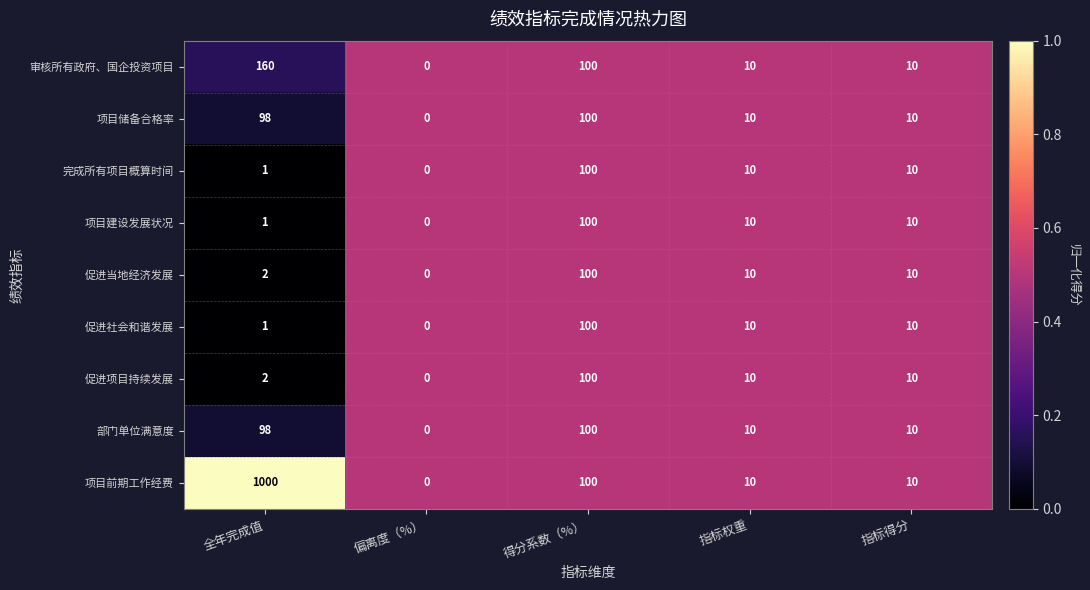

At which label does 部门单位满意度 reach its minimum?

偏离度（%）